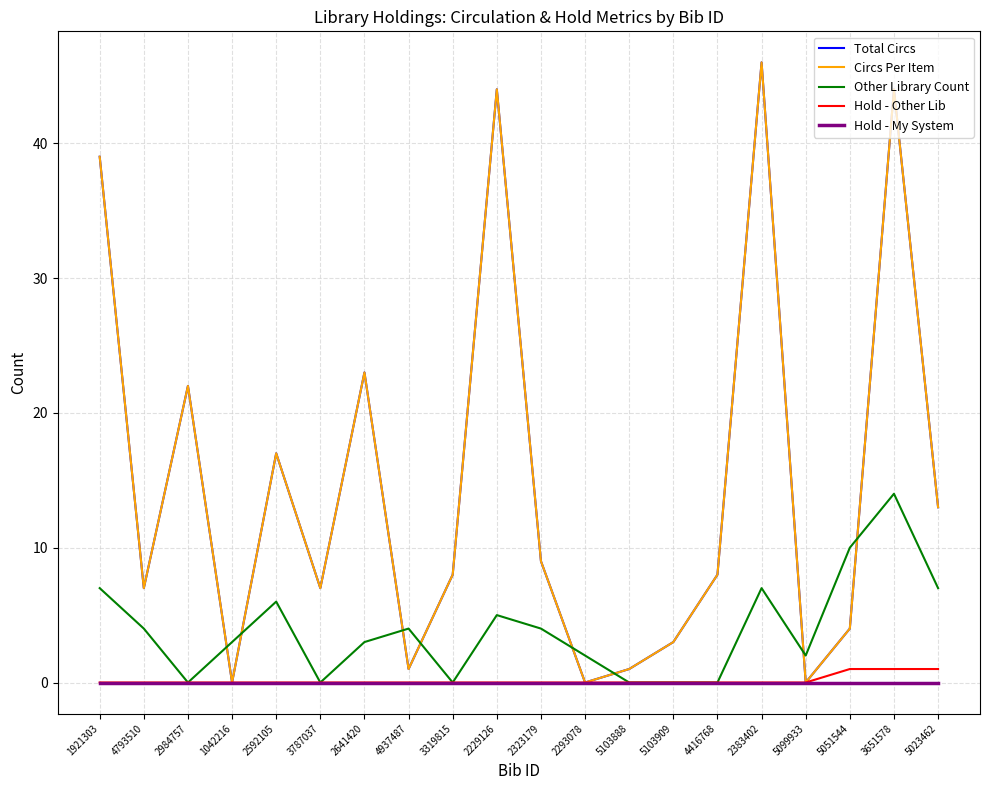

At 1921303, list the series in order from largest to smallest.

Total Circs, Circs Per Item, Other Library Count, Hold - Other Lib, Hold - My System